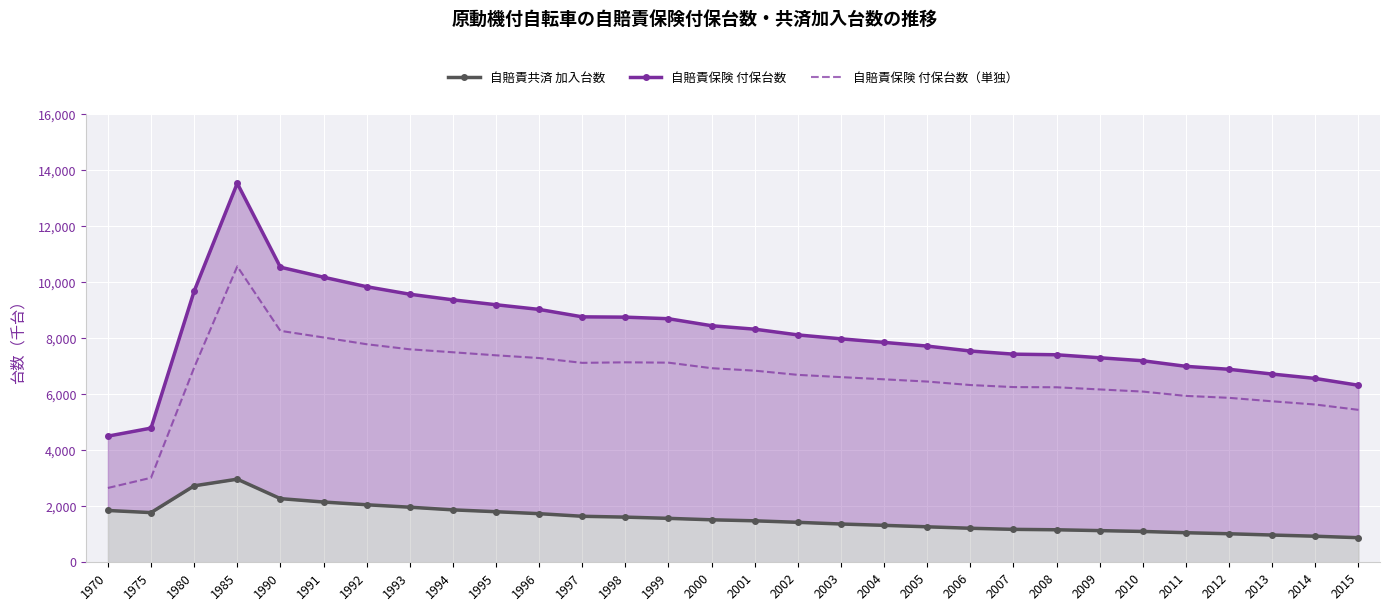

What is the difference between the maximum and minimum values in the 自賠責共済 加入台数 series?

2090